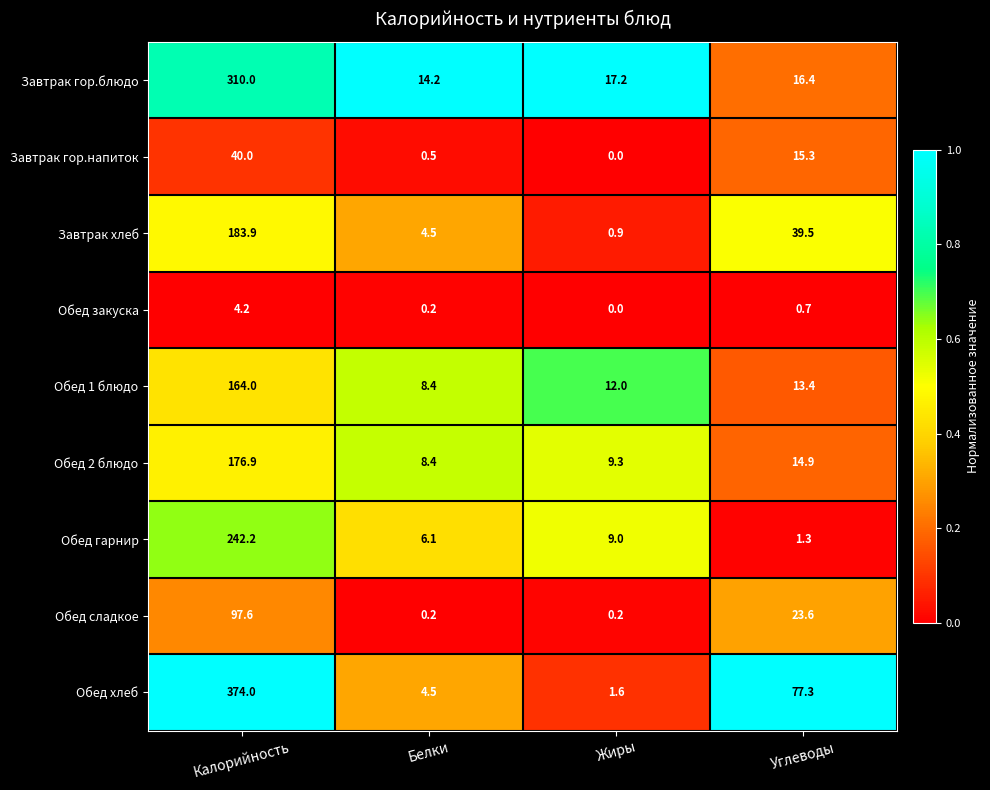

Which series has the widest spread of values?

Обед хлеб